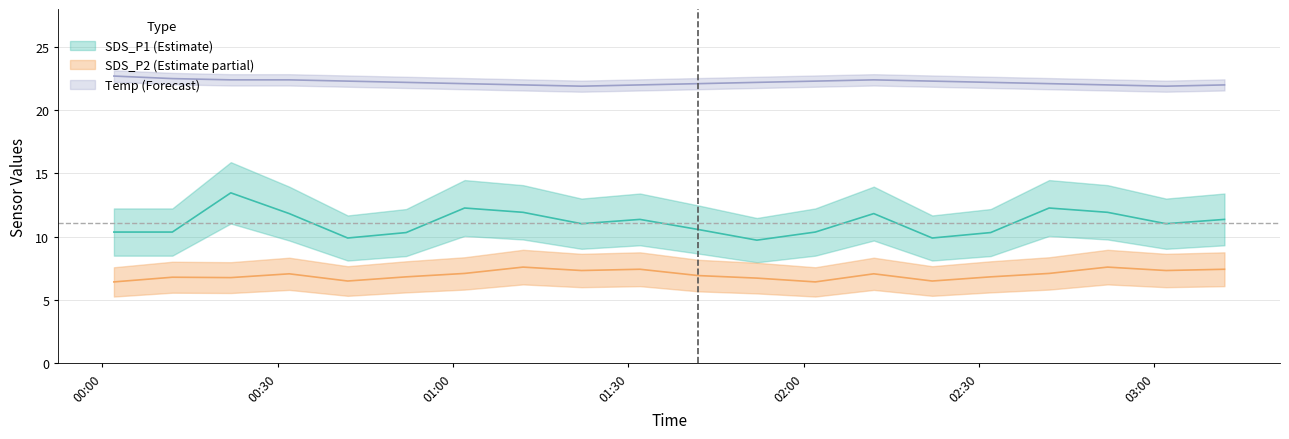

What value does the SDS_P2 series have at 2022/08/26 02:42?

7.1